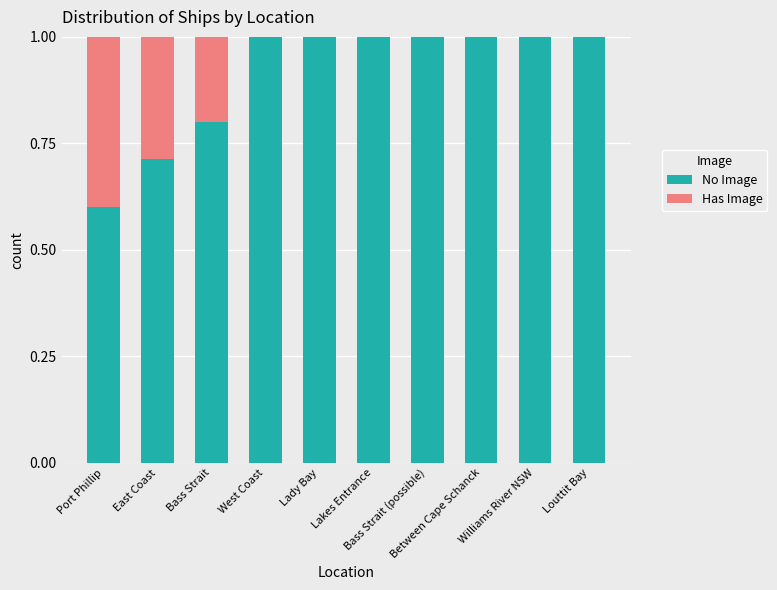

Is it true that Has Image equals 0.0 at Between Cape Schanck?

True